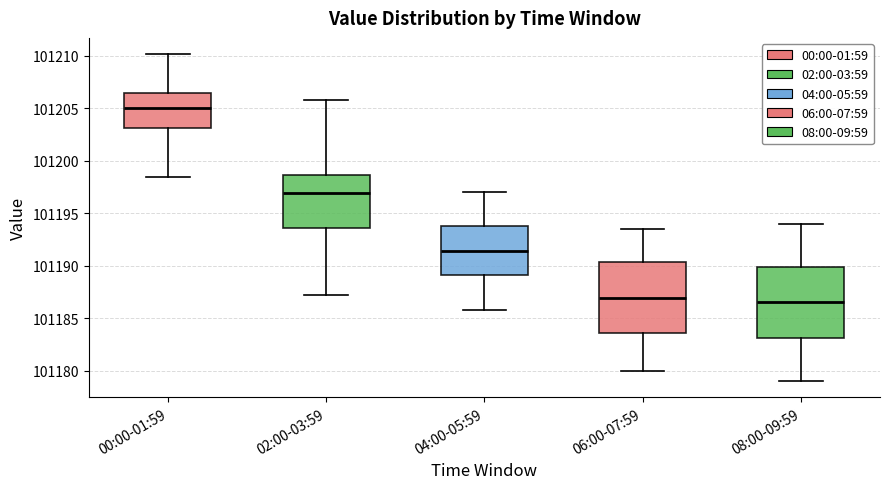

Reading left to right, transcribe this box plot: for each box, give where its median line is, the range the box spans, and where its two whiskers end, as read against the y-axis. The values are not printed on the chart, so give them approximately, as read against the axis.

00:00-01:59: median 101205.0, box 101203.0 to 101206.5, whiskers 101198.5 to 101210.0
02:00-03:59: median 101197.0, box 101193.5 to 101198.5, whiskers 101187.0 to 101206.0
04:00-05:59: median 101191.5, box 101189.0 to 101194.0, whiskers 101186.0 to 101197.0
06:00-07:59: median 101187.0, box 101183.5 to 101190.5, whiskers 101180.0 to 101193.5
08:00-09:59: median 101186.5, box 101183.0 to 101190.0, whiskers 101179.0 to 101194.0